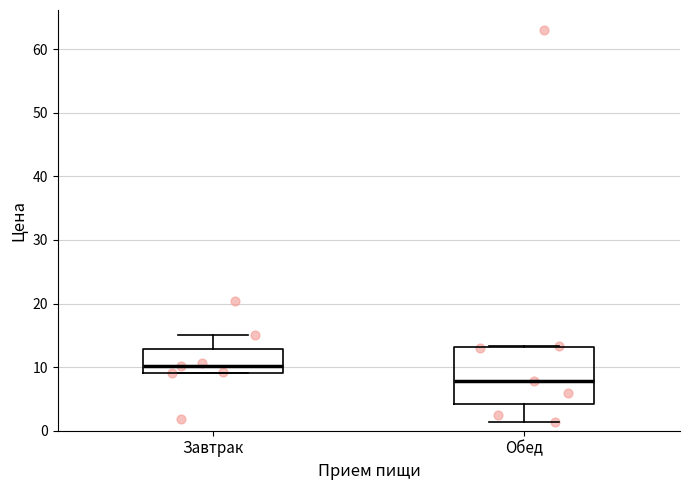

Reading left to right, transcribe this box plot: for each box, give where its median line is, the range the box spans, and where its two whiskers end, as read against the y-axis. The values are not printed on the chart, so give them approximately, as read against the axis.

Завтрак: median 10, box 9 to 13, whiskers 9 to 15
Обед: median 8, box 4 to 13, whiskers 1 to 13